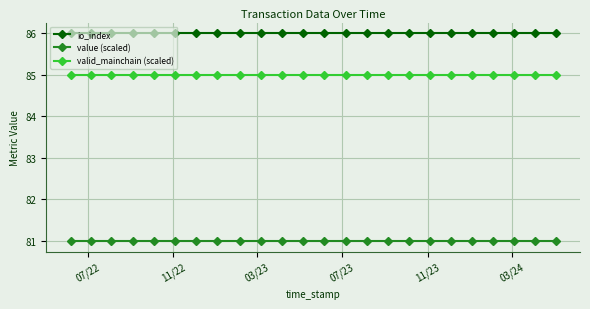

List the series in order of their overall mean, lowest first.

value (scaled), valid_mainchain (scaled), io_index